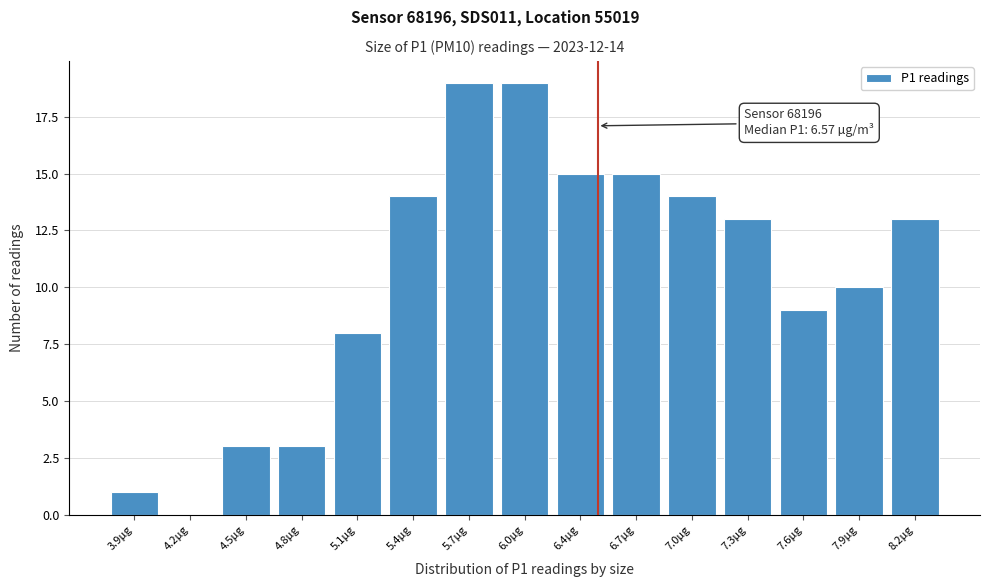

Reading left to right, transcribe all the data shown in this chart.

3.9µg=1	4.2µg=0	4.5µg=3	4.8µg=3	5.1µg=8	5.4µg=14	5.7µg=19	6.0µg=19	6.4µg=15	6.7µg=15	7.0µg=14	7.3µg=13	7.6µg=9	7.9µg=10	8.2µg=13